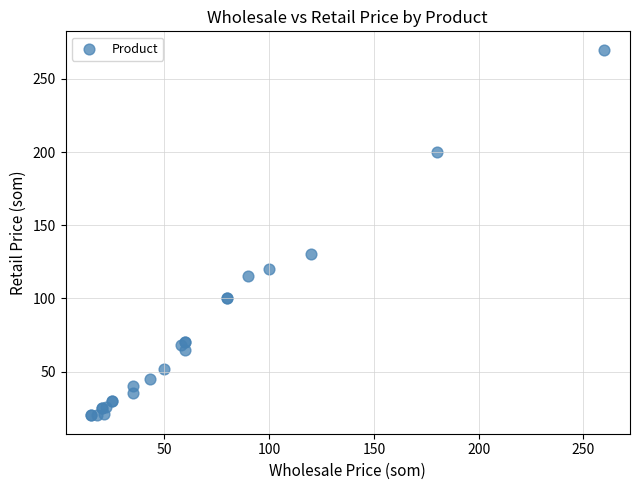

What Y value in the scatter plot is closest to 145?

130